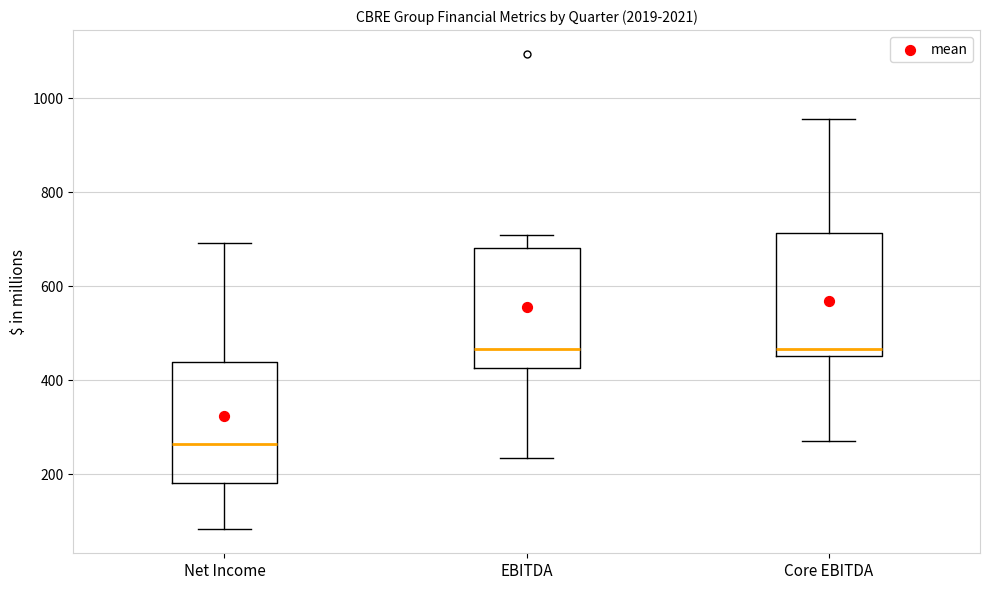

Where is the lower edge of the box for Core EBITDA on the y-axis? The values are not printed on the chart, so give them approximately, as read against the axis.

460